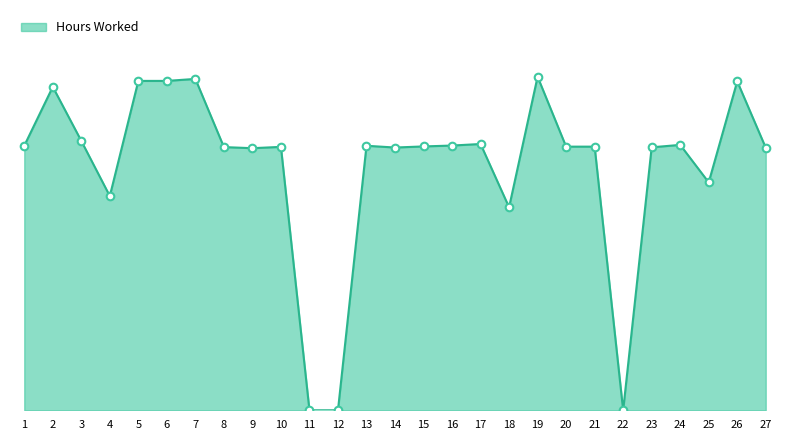

Is this an area chart (filled region under the line)?

Yes